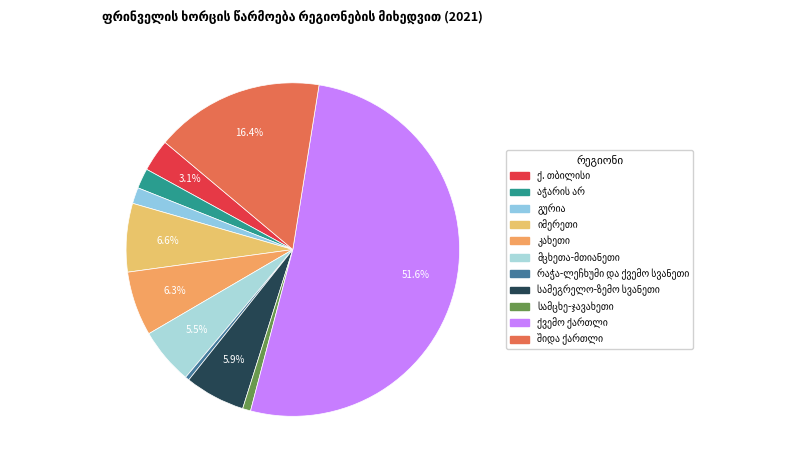

What is the change in value from ქ. თბილისი to სამეგრელო-ზემო სვანეთი?

+0.7